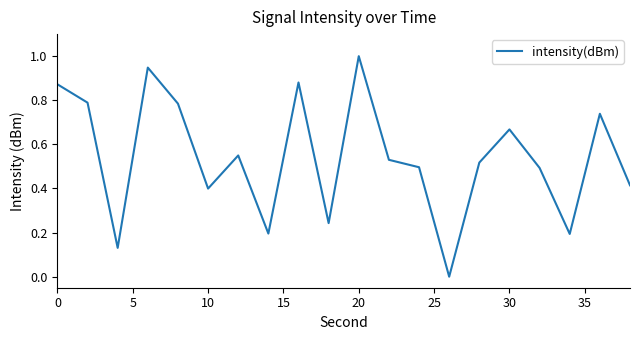

What is the greatest value displayed?

1.0